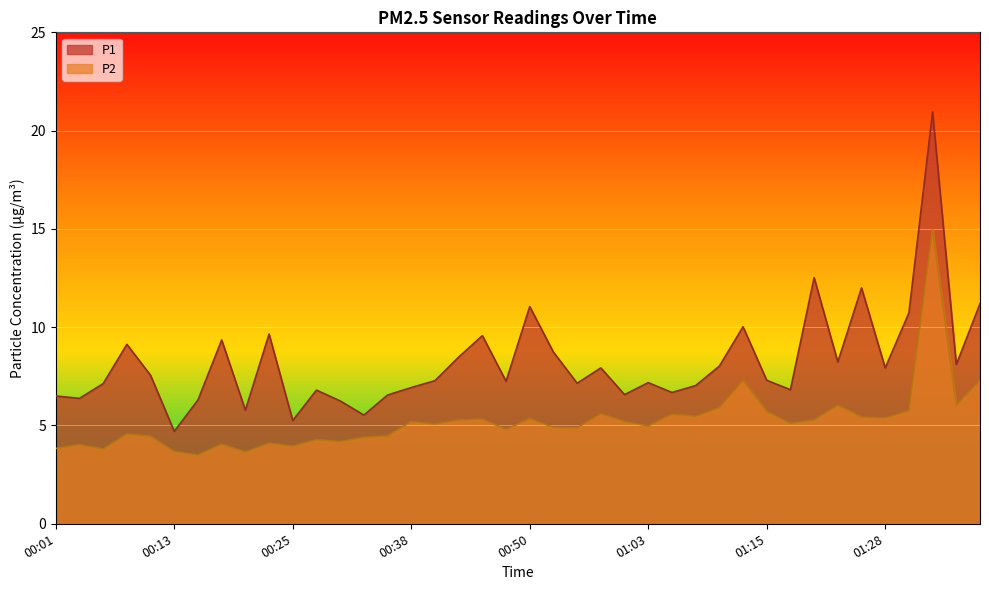

At how many categories does at least one series exceed 9?

11